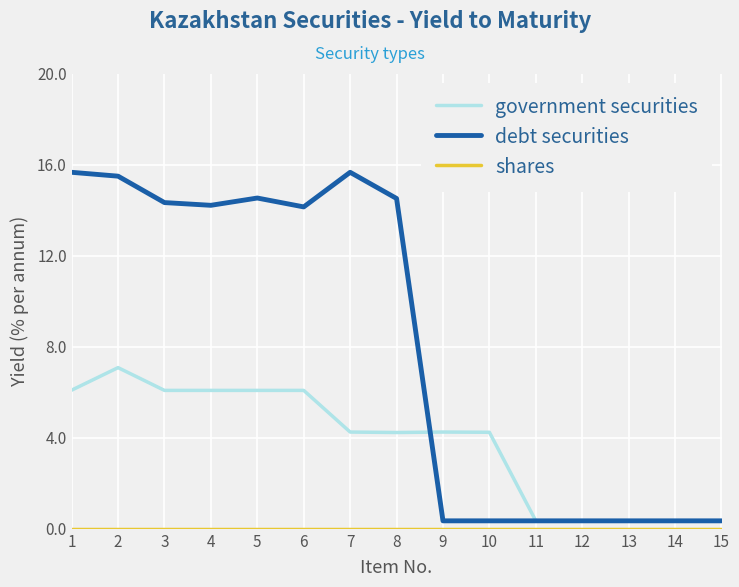

The value of government securities at 4 is 6.1. True or false?

True